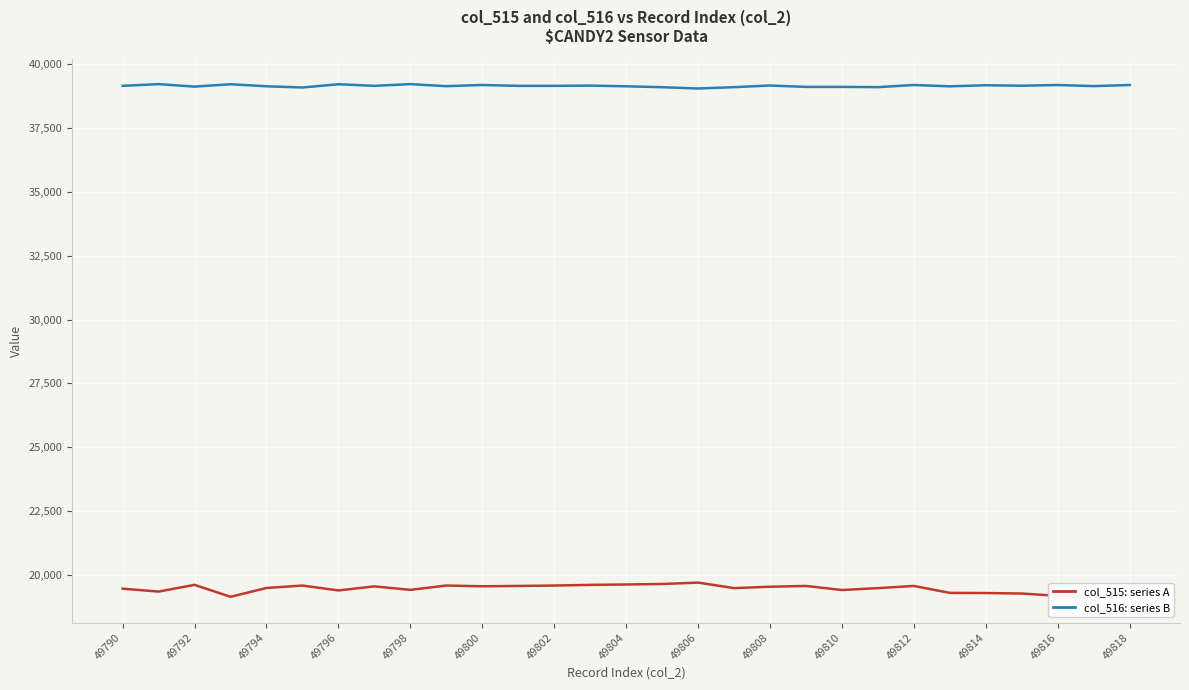

How many lines are shown in the chart?

2